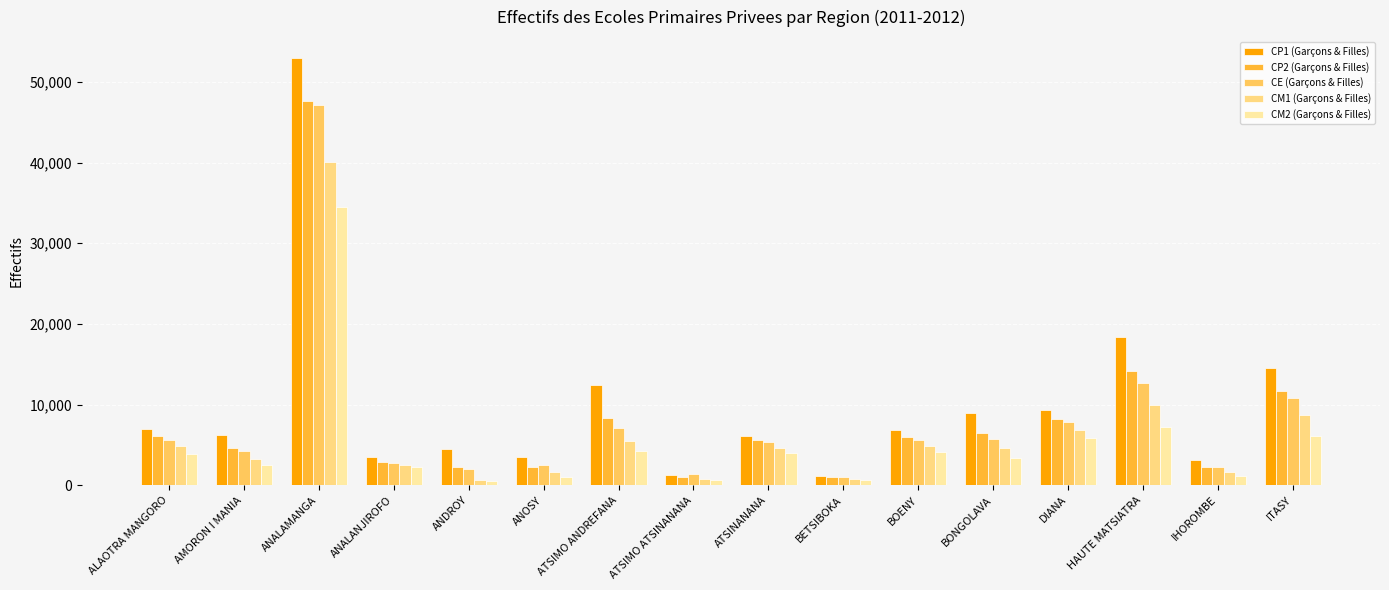

Which series changed the most between AMORON I MANIA and ANALAMANGA?

CP1 (Garçons & Filles)